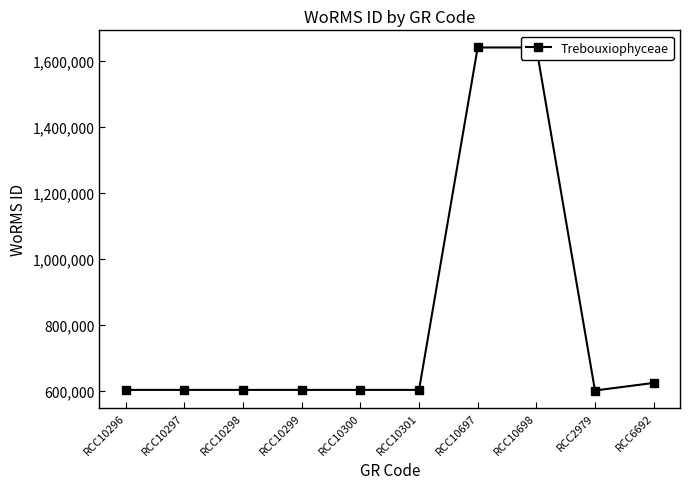

What is the difference between the maximum and minimum values?

1038597